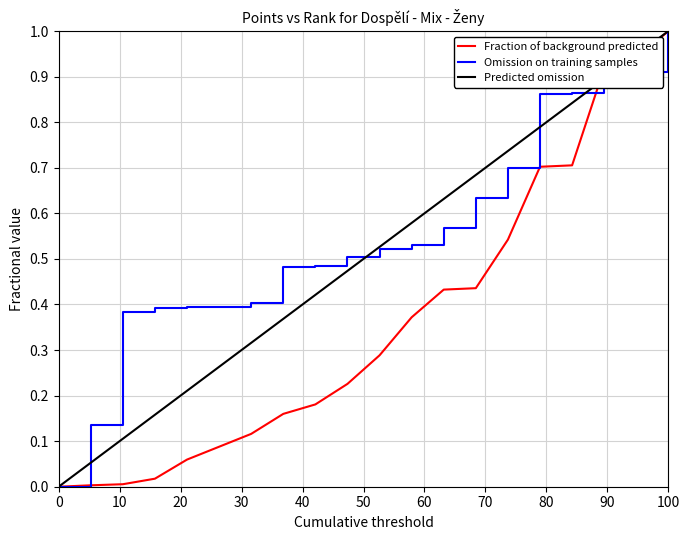

Which series has the largest total across all categories?

Omission on training samples